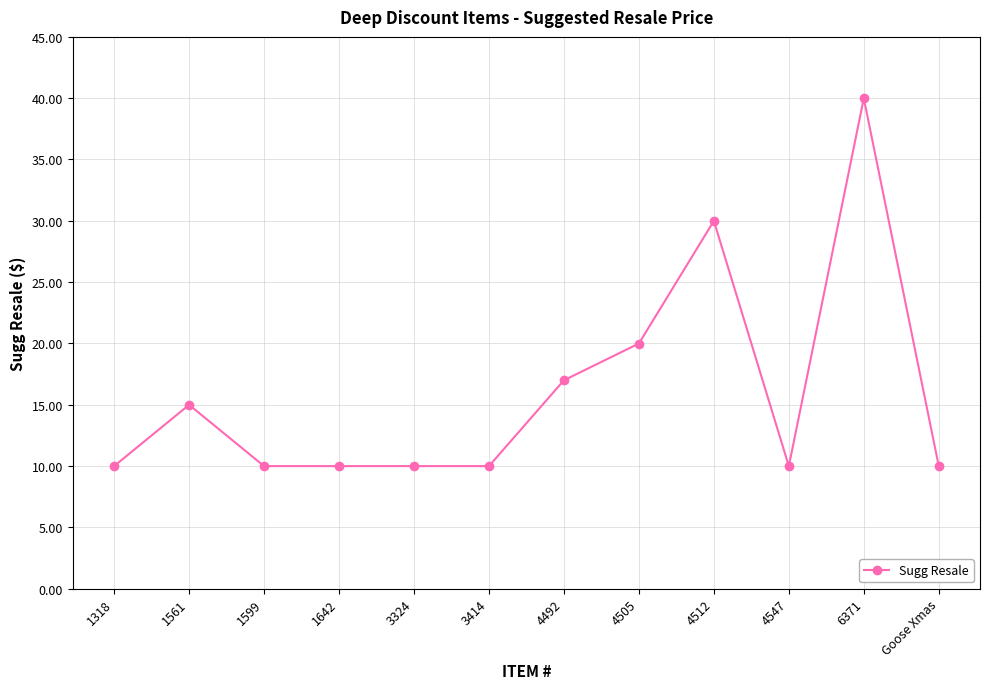

The value at Goose Xmas is 10.0. True or false?

True